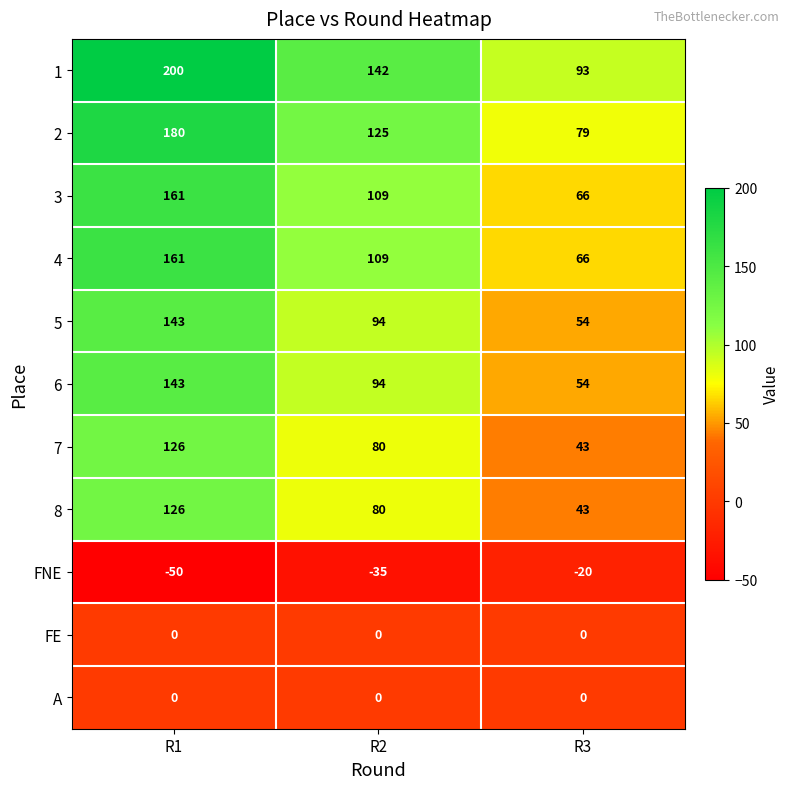

Between R1 and R2, which series saw the biggest shift?

1